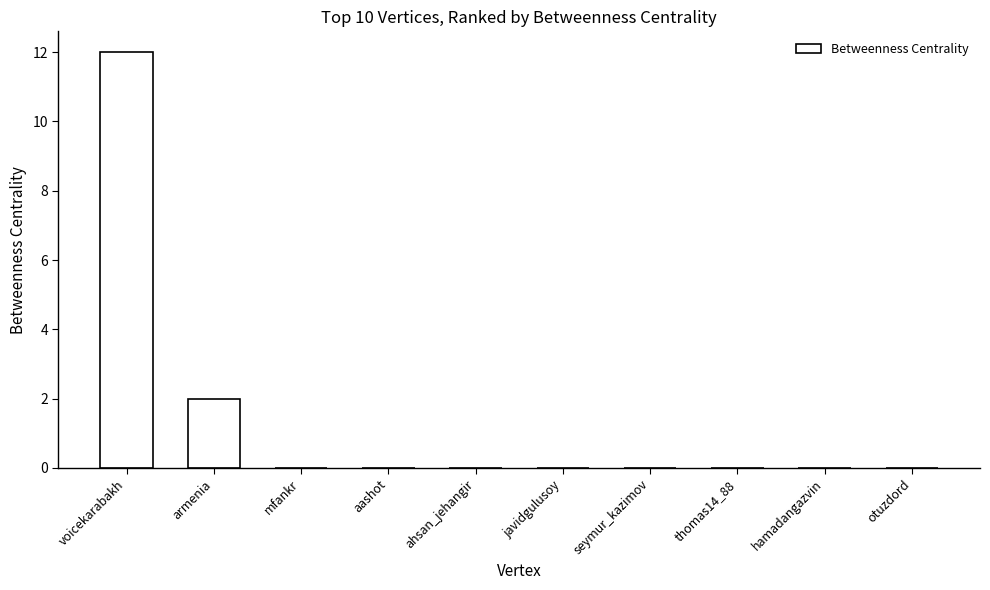

Which label corresponds to the largest value in the chart?

voicekarabakh